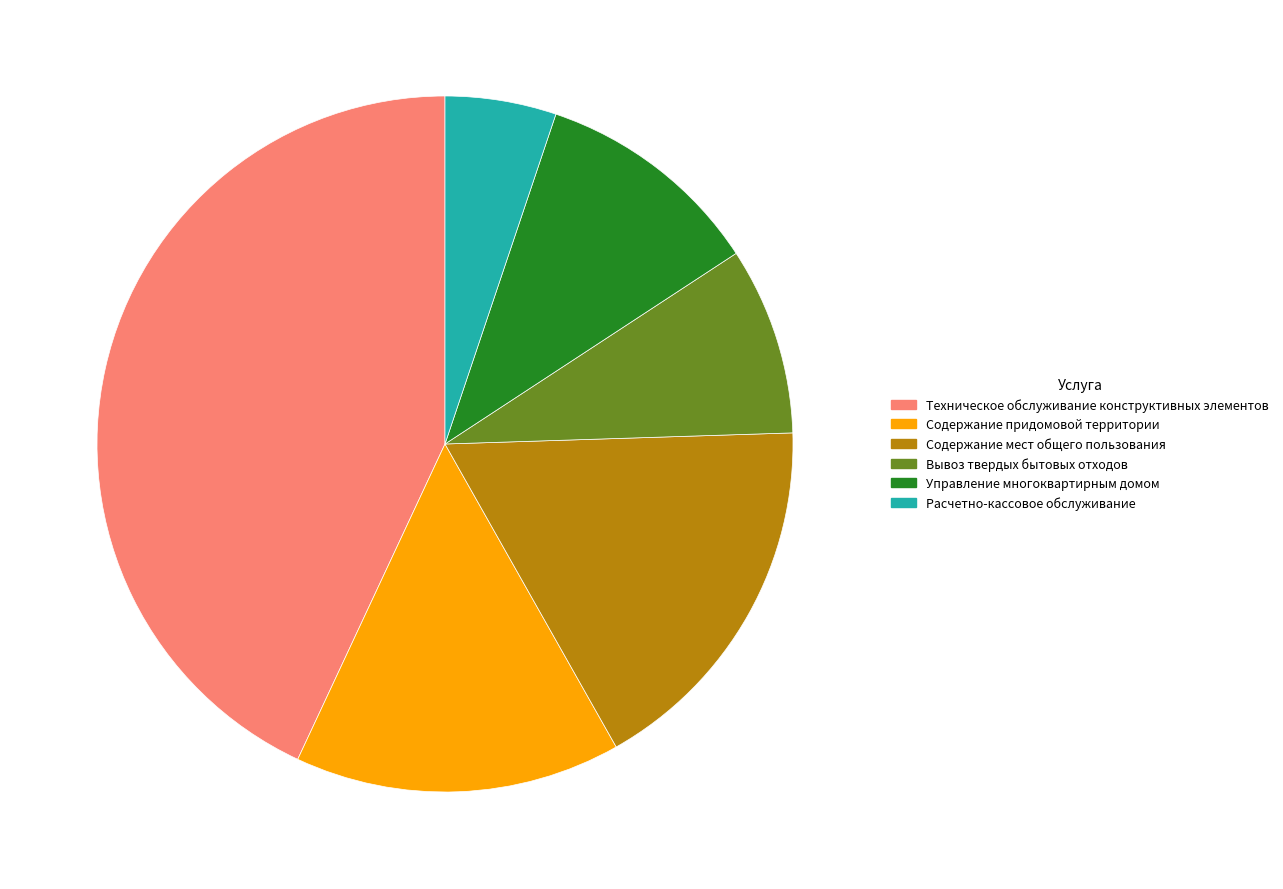

Approximately how many times larger is the value at Содержание мест общего пользования compared to Техническое обслуживание конструктивных элементов?

0.4